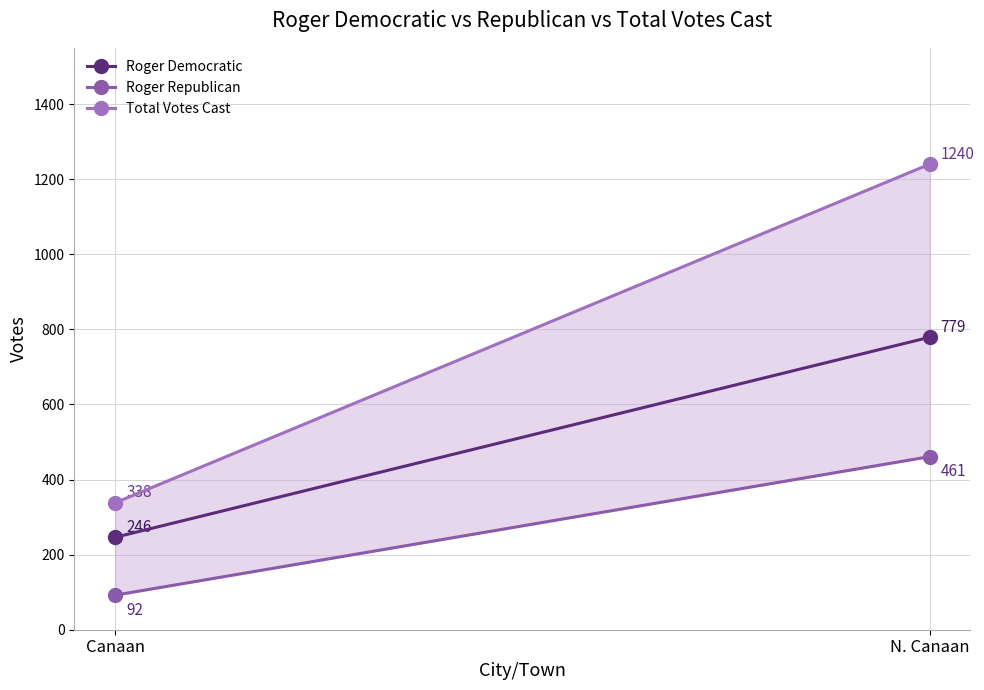

True or false: Roger Democratic has a value of 246 at Canaan.

True